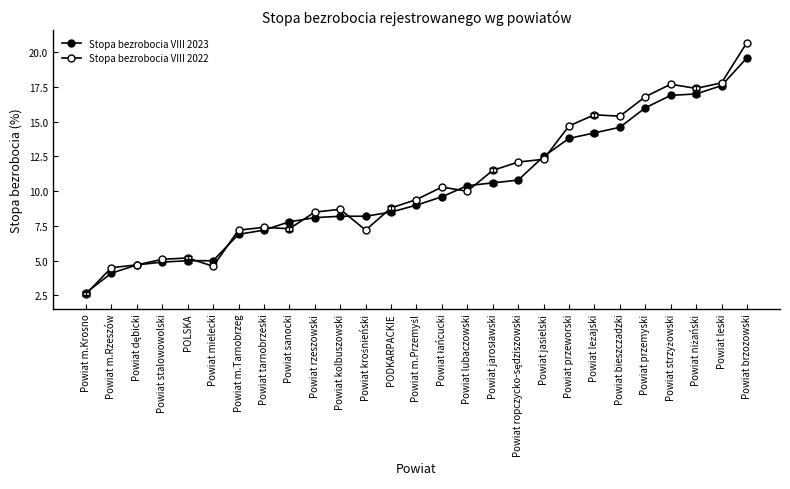

Does the chart have visible grid lines?

No